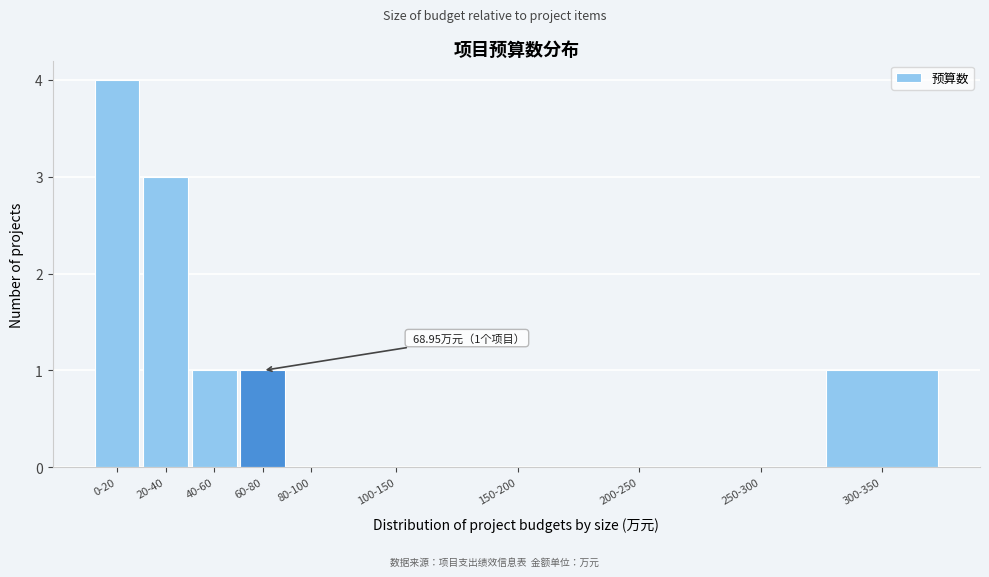

Reading left to right, list all the values displayed in this chart.

0-20=4	20-40=3	40-60=1	60-80=1	80-100=0	100-150=0	150-200=0	200-250=0	250-300=0	300-350=1